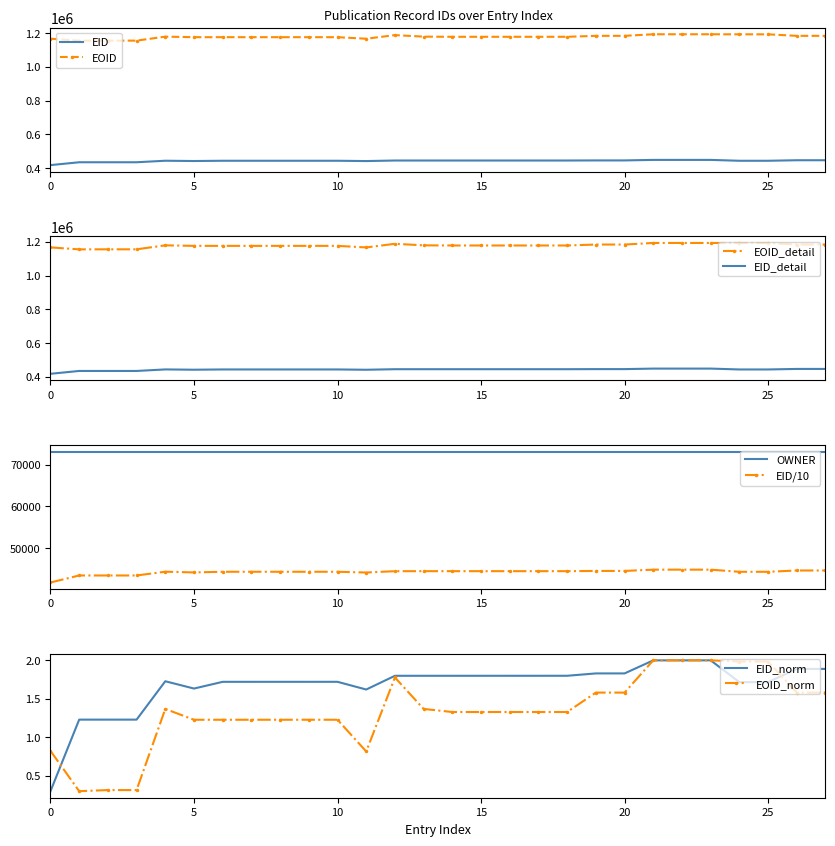

True or false: EOID and EID intersect in this chart.

False